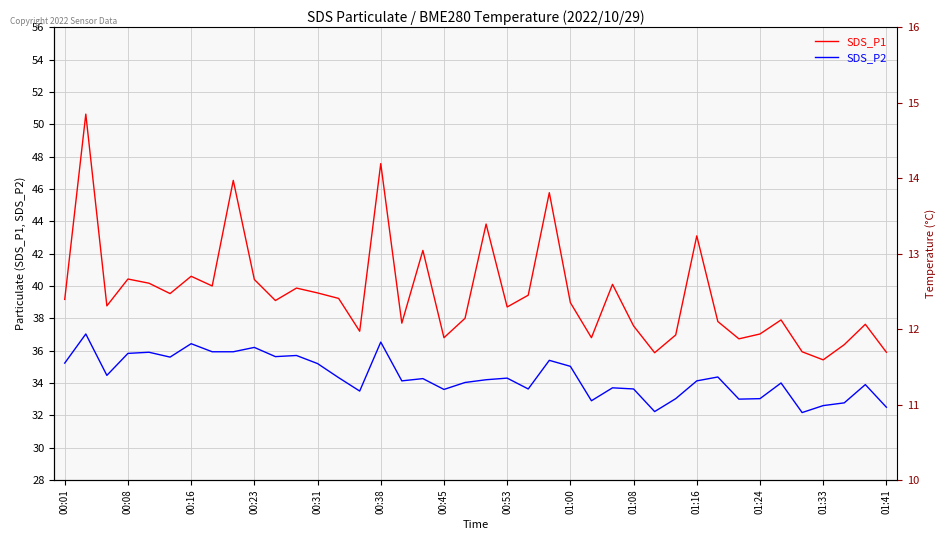

Is it true that SDS_P2 equals 32.5 at 01:41?

True